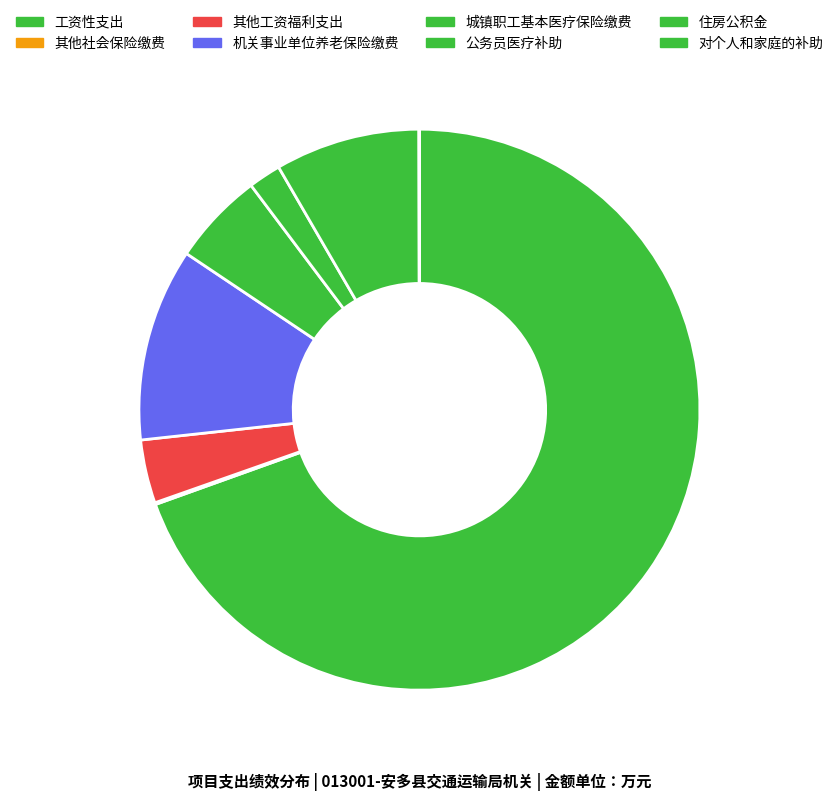

To the nearest percent, what is the difference between the 机关事业单位养老保险缴费 and 其他工资福利支出 slice percentages?

7%